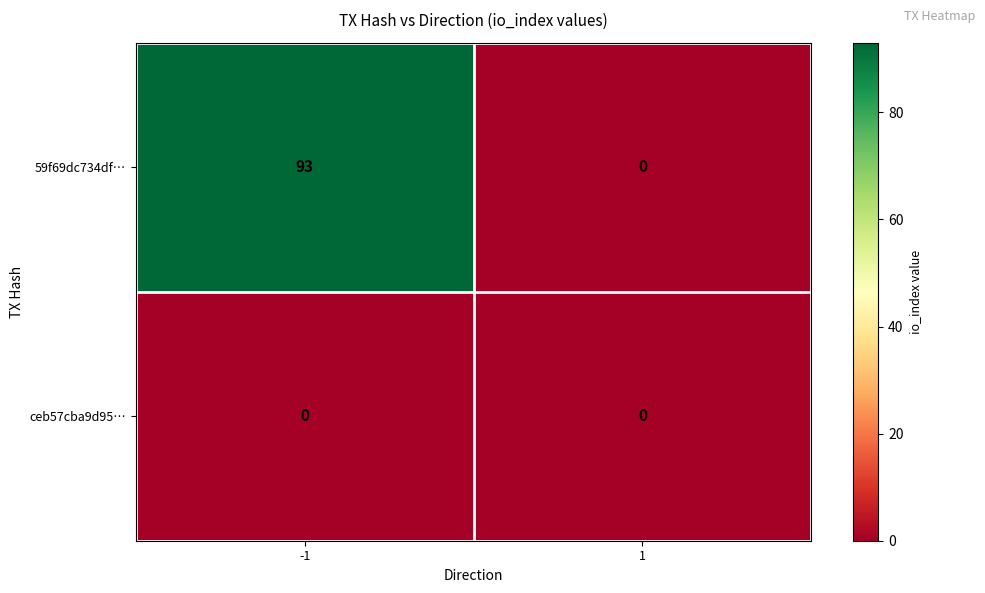

Between -1 and 1, which series saw the biggest shift?

59f69dc734df…